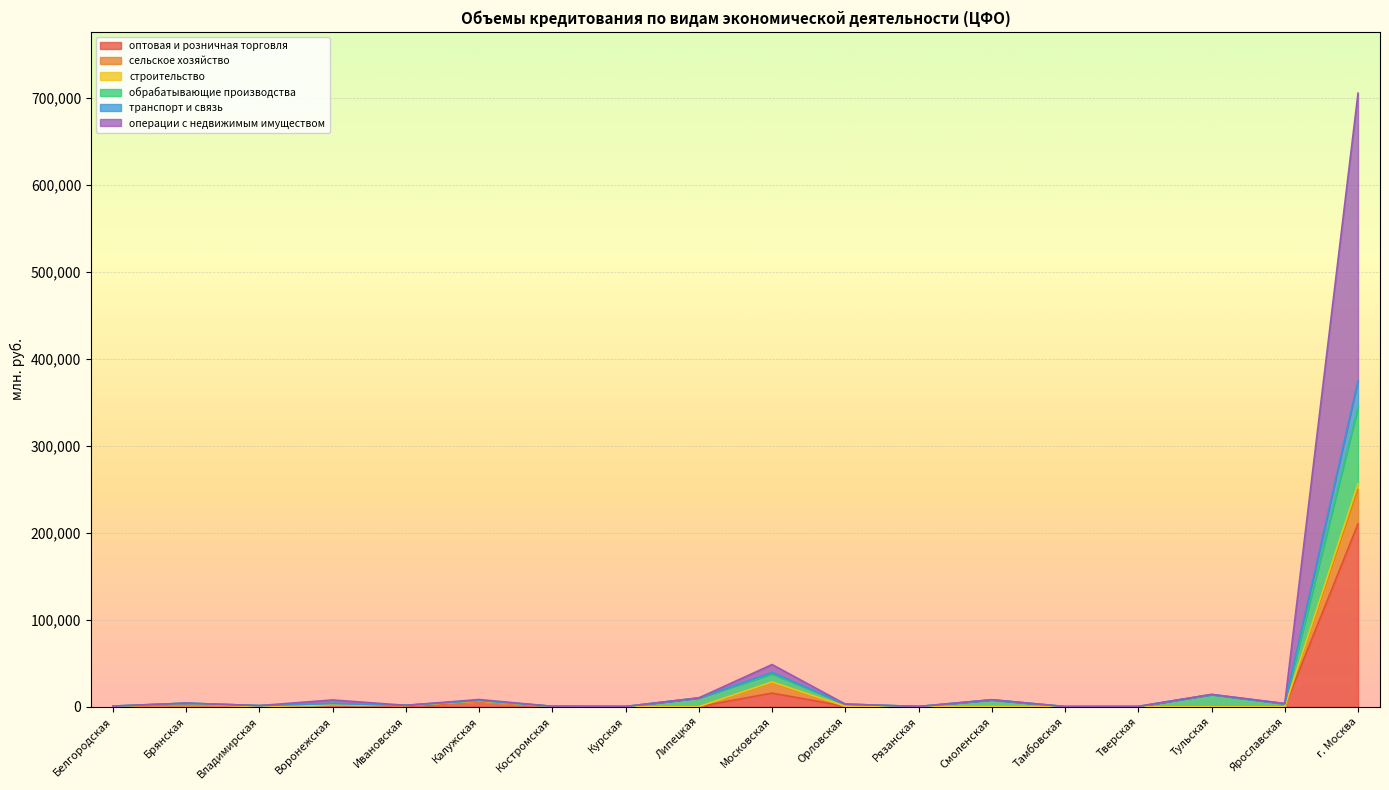

What is the value of the транспорт и связь point at the 5th from the left?

1687